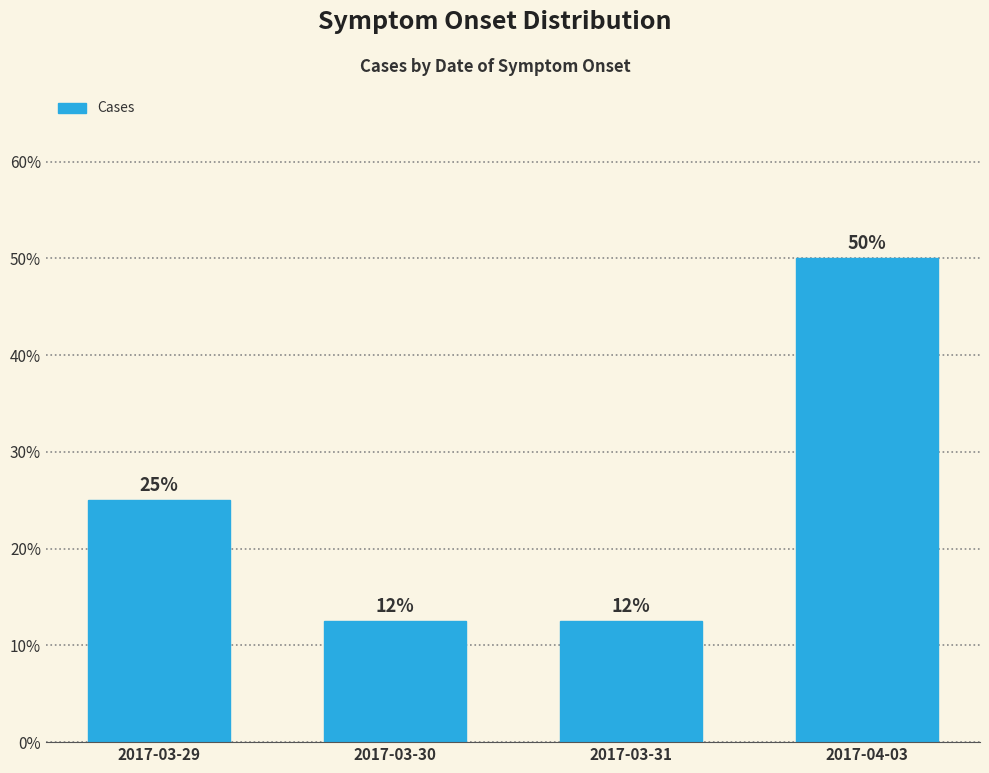

At which label is the value closest to 31?

2017-03-29